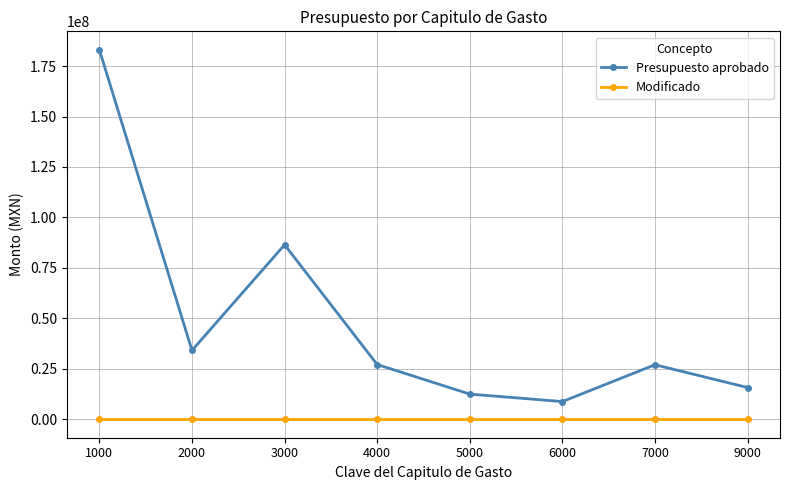

True or false: Presupuesto aprobado and Modificado intersect in this chart.

False